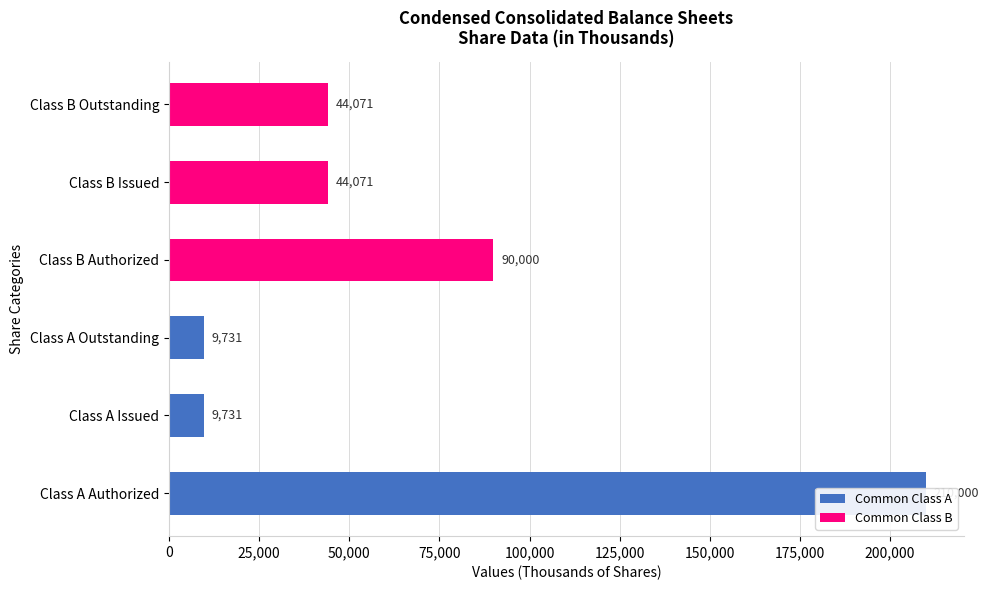

The chart shows a value of 66096 at Class B Outstanding. True or false?

False